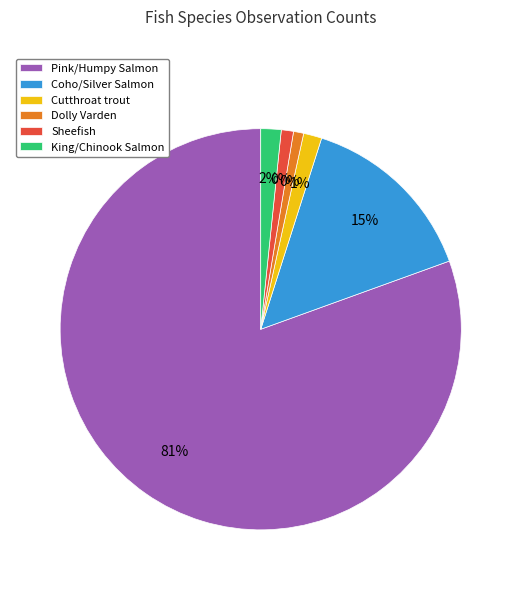

True or false: Coho/Silver Salmon accounts for 1% of the total.

False